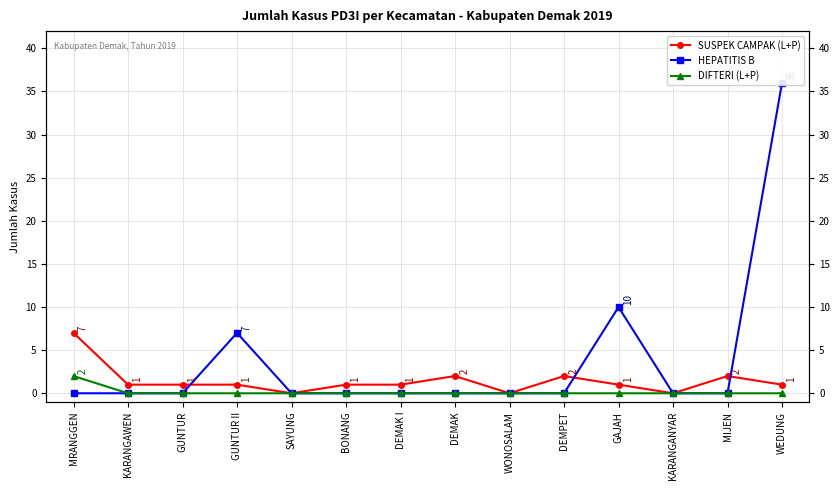

How many categories are shown in the chart?

14